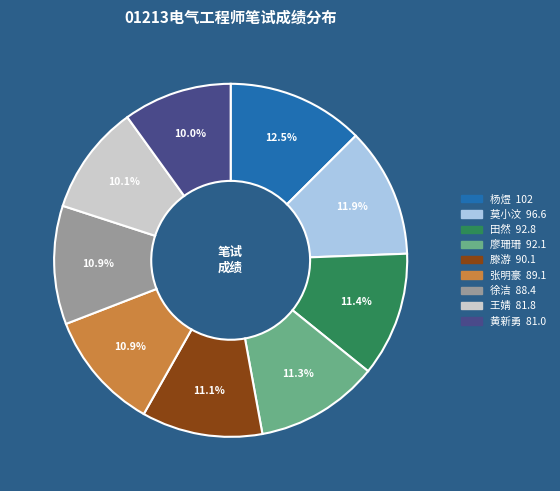

Which slice is the largest?

杨煜